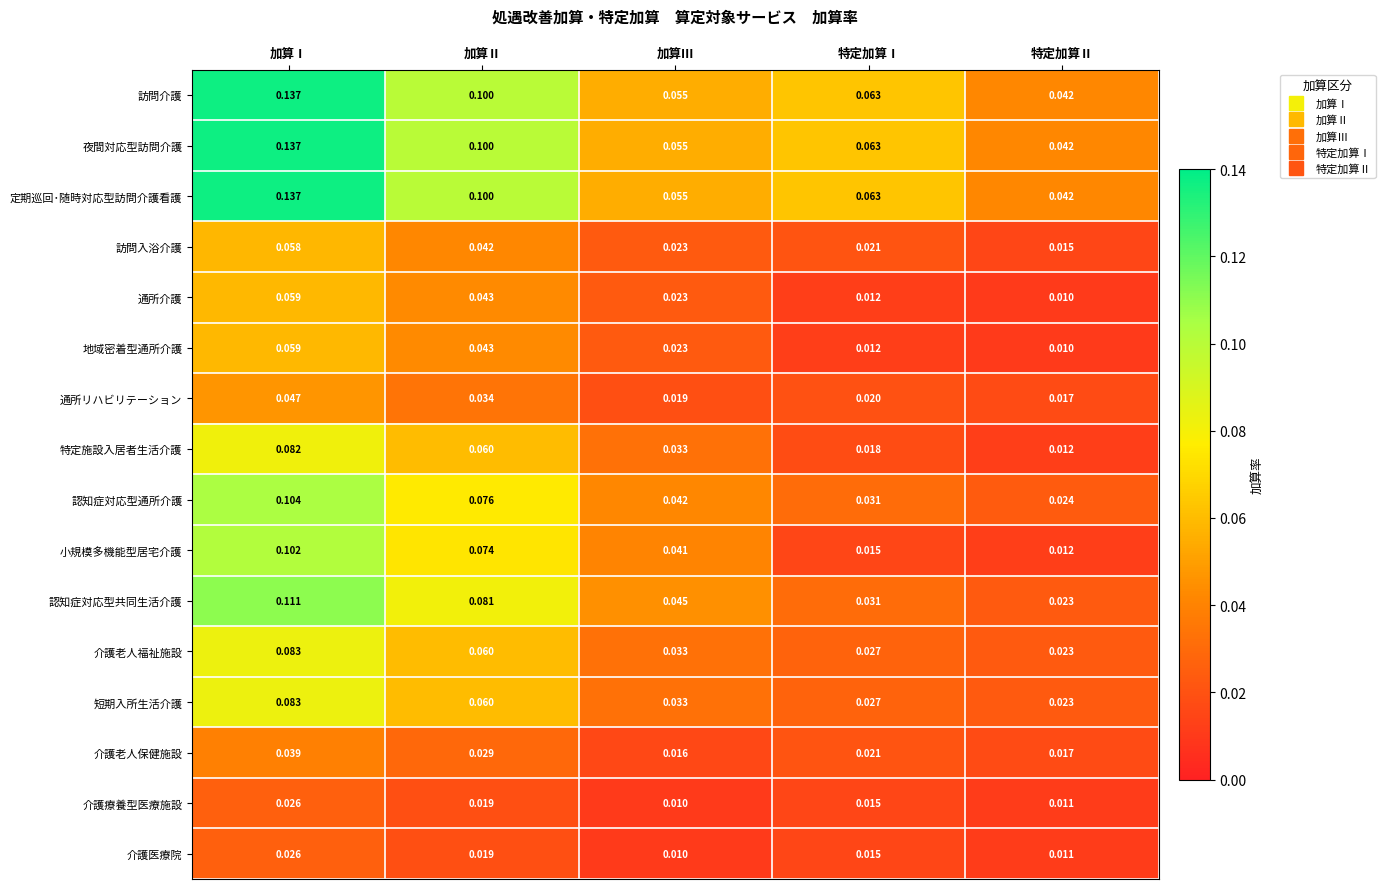

Between 加算Ⅲ and 特定加算Ⅰ, which series saw the biggest shift?

小規模多機能型居宅介護